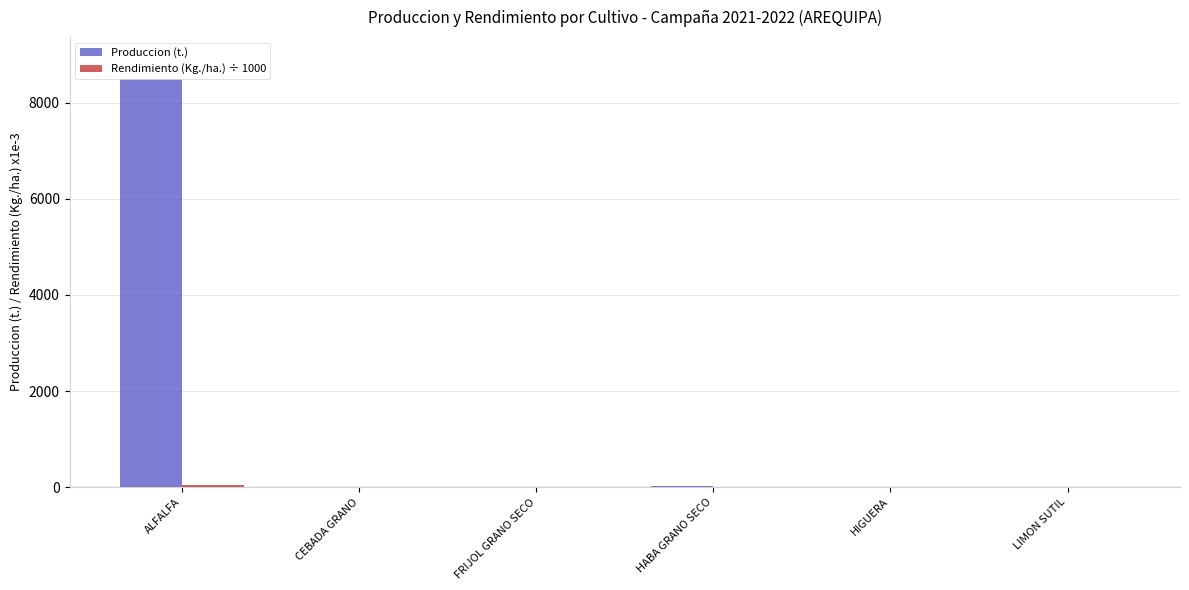

What is the value of the Rendimiento (Kg./ha.) ÷ 1000 bar at the 3rd from the left?

2.1